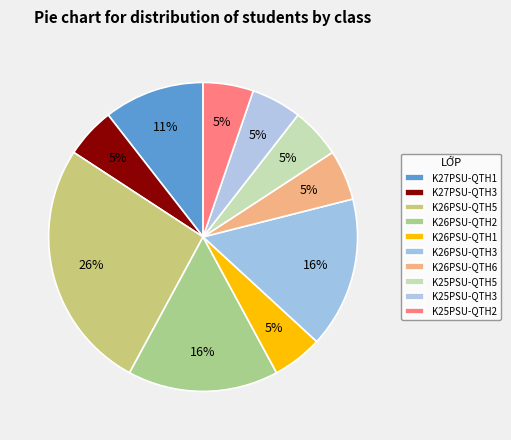

The K27PSU-QTH1 slice represents 11% of the pie. True or false?

True